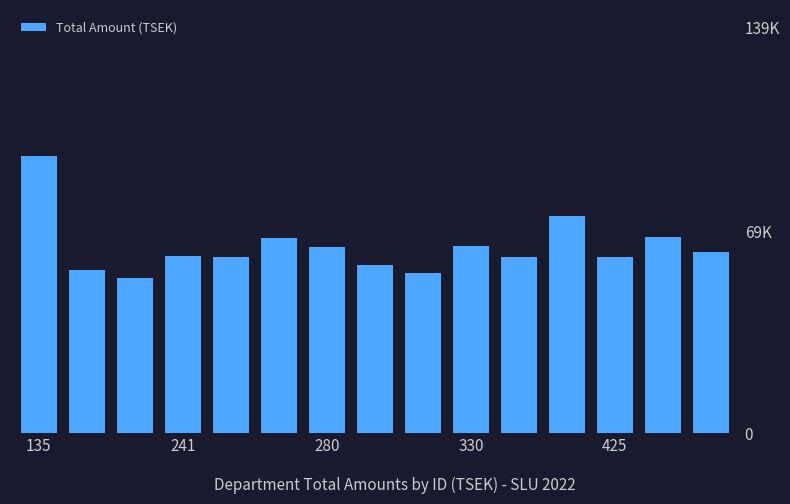

Reading left to right, what are all the values shown in this chart?

95081.3	56010.8	53149.3	60580.5	60195.7	66940.2	63901.6	57625.9	54761.5	64242.1	60352.9	74408.4	60403.0	67182.8	62148.7